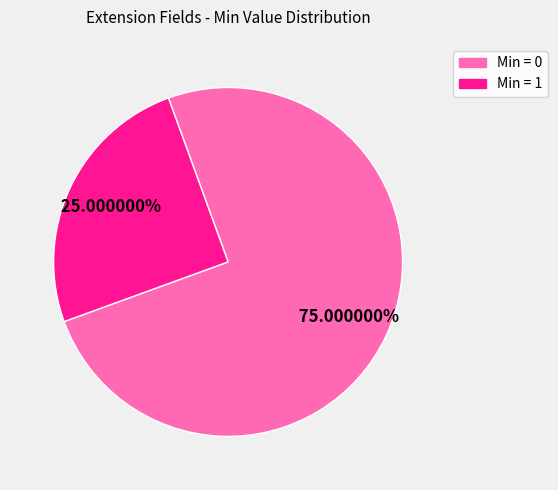

Is there any slice that represents more than half of the pie?

Yes